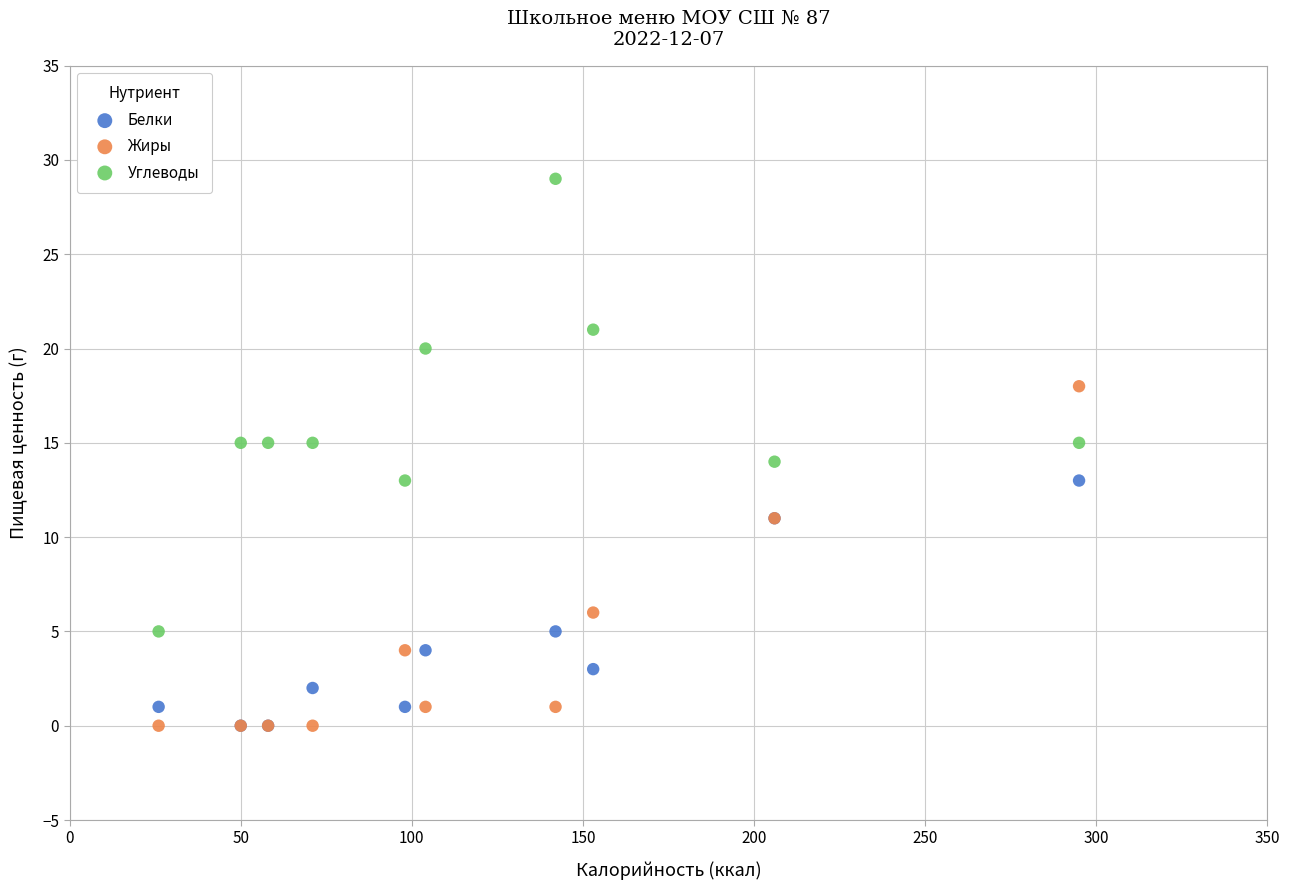

In the Углеводы series, what Y value is closest to 17?

15